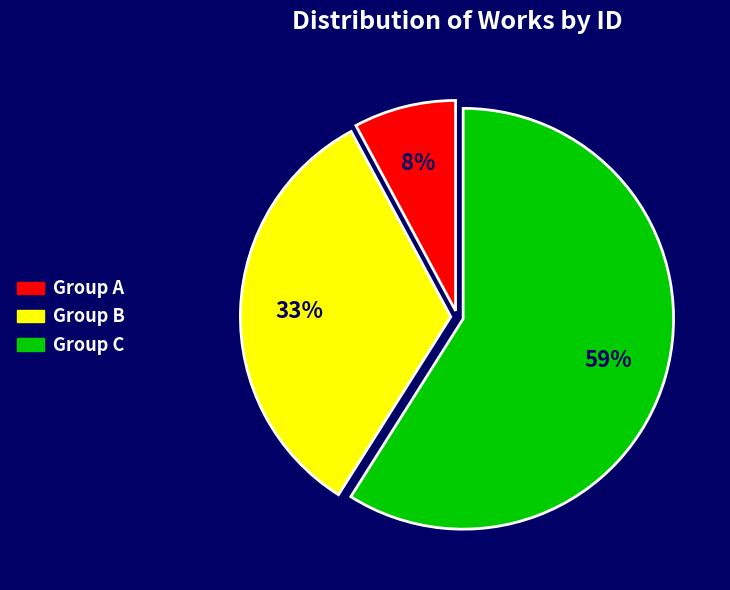

Is there any slice that represents more than half of the pie?

Yes